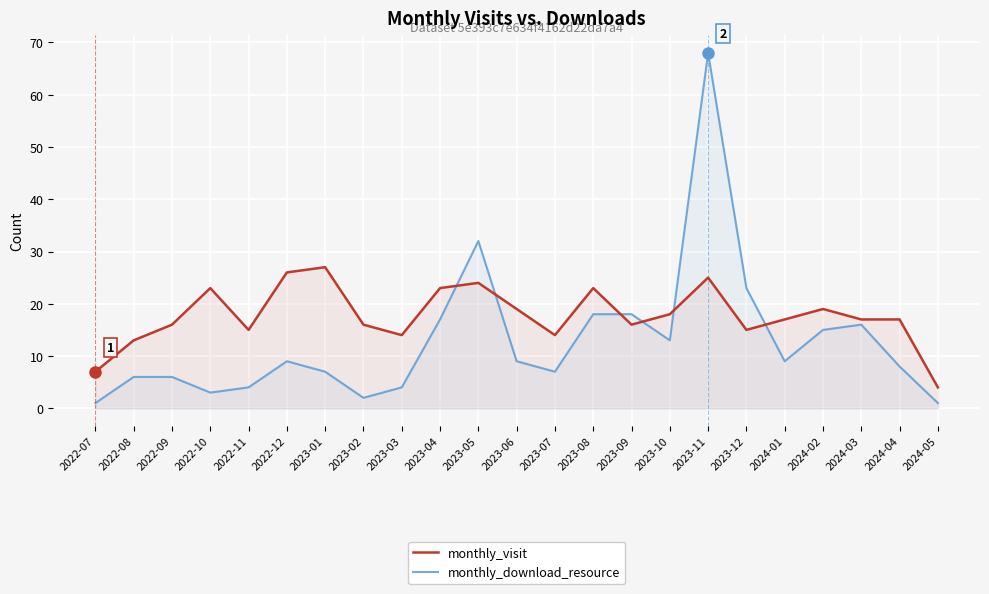

Which series has the largest total across all categories?

monthly_visit